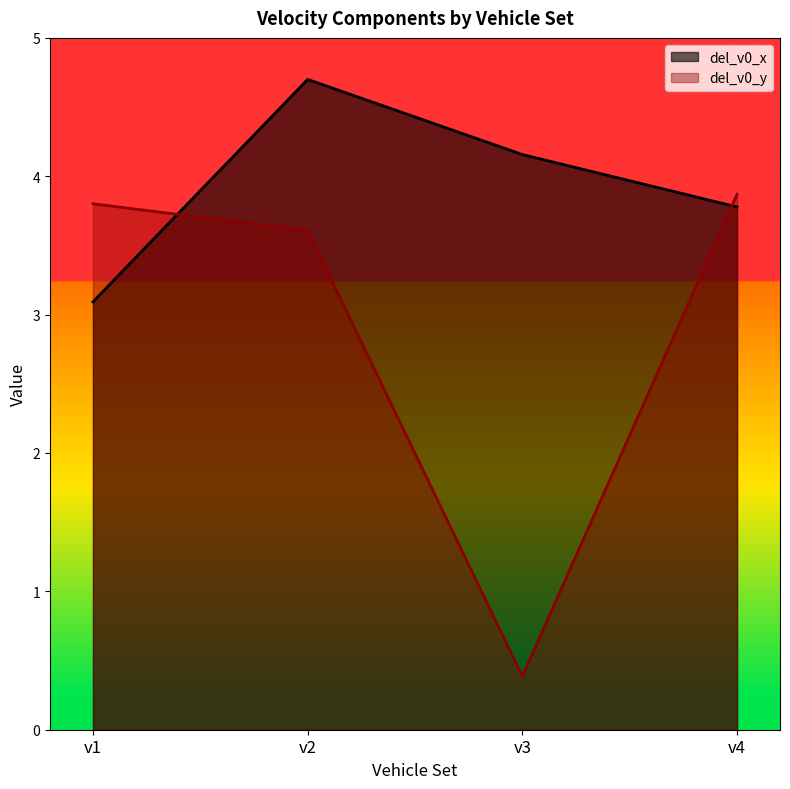

What are all the series names shown in the legend?

del_v0_x, del_v0_y